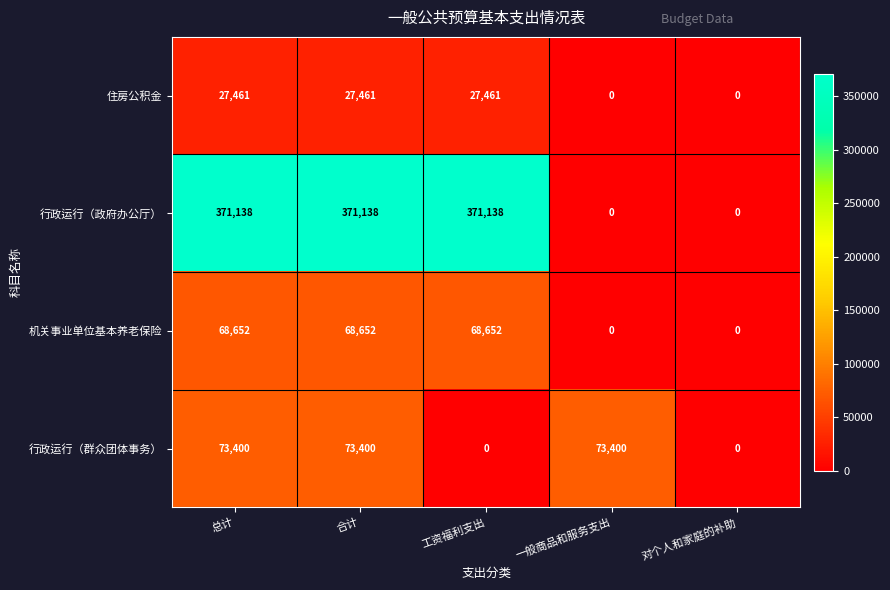

How many data points does each series have?

5